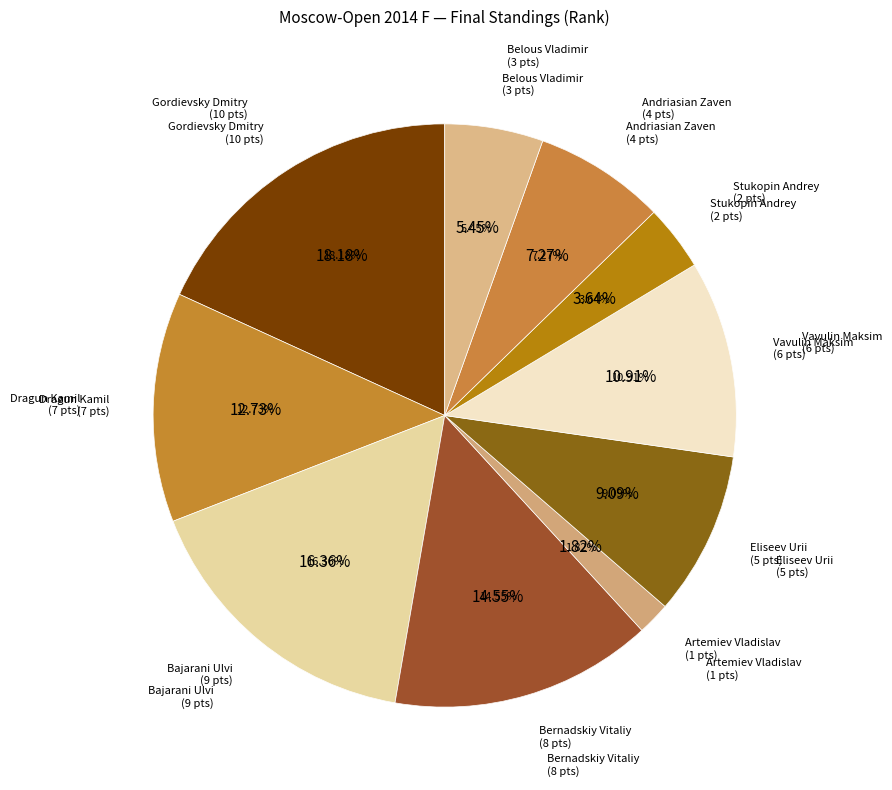

Rank the categories by value from lowest to highest.

Artemiev Vladislav, Stukopin Andrey, Belous Vladimir, Andriasian Zaven, Eliseev Urii, Vavulin Maksim, Dragun Kamil, Bernadskiy Vitaliy, Bajarani Ulvi, Gordievsky Dmitry